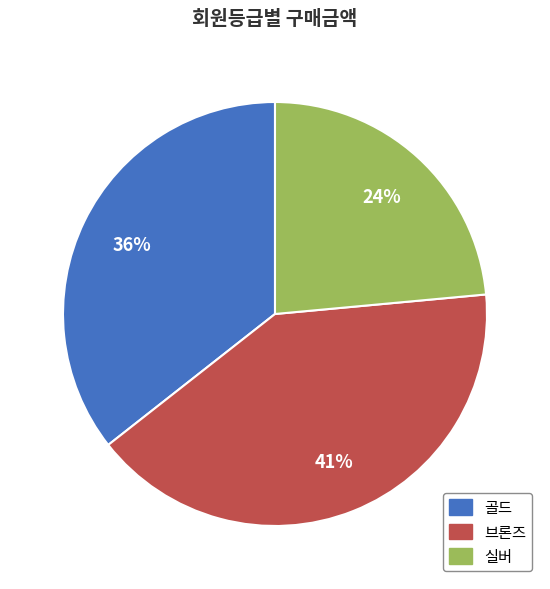

To the nearest percent, what percentage of the pie is 실버?

24%